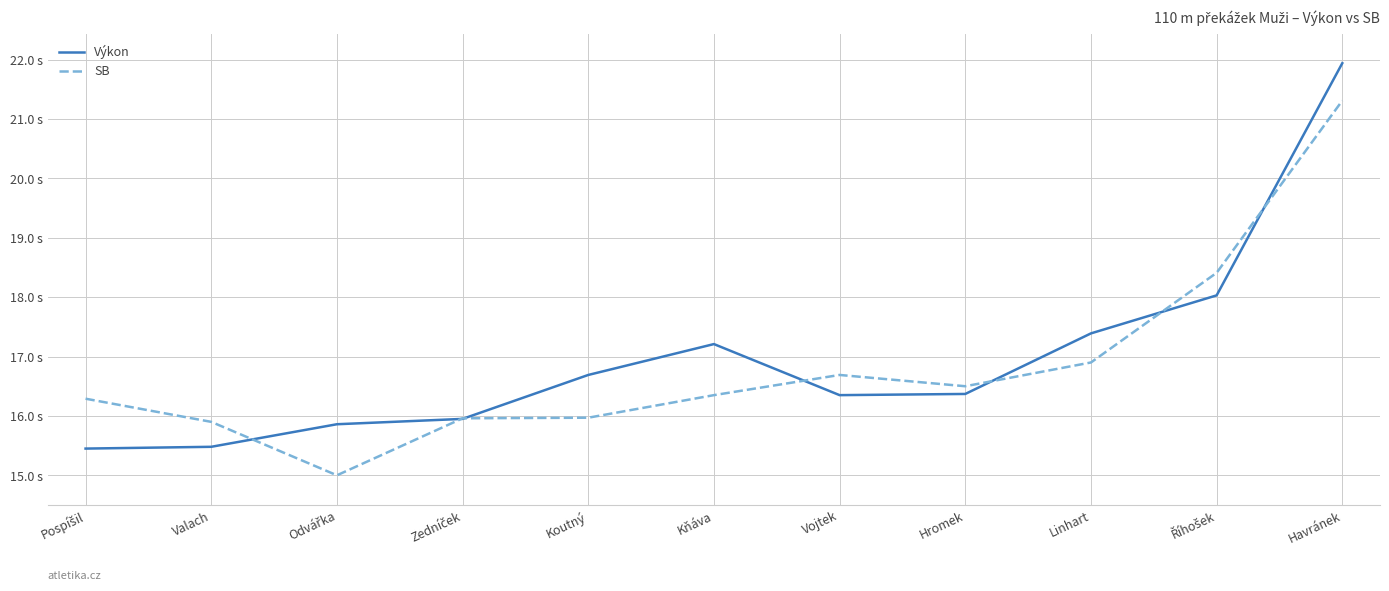

What are all the series names shown in the legend?

Výkon, SB